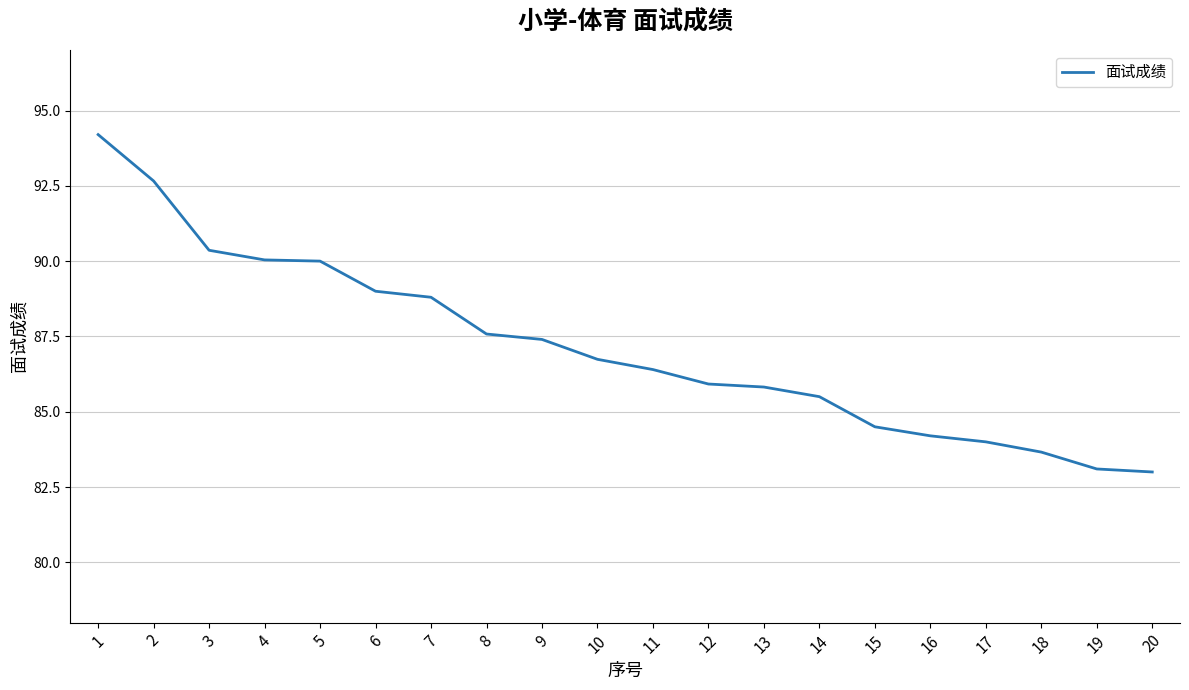

Approximately how many times larger is the value at 9 compared to 15?

1.0